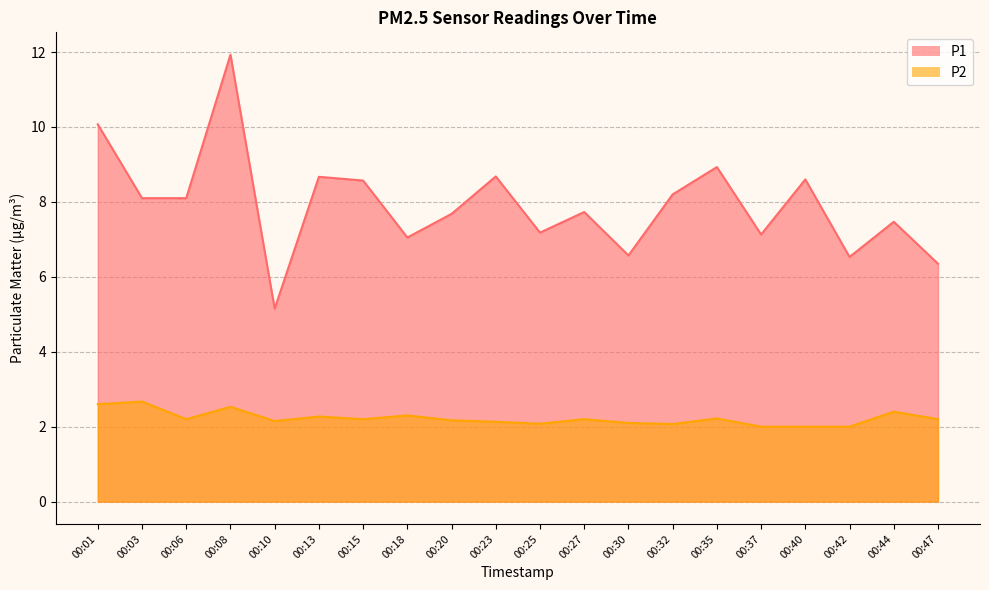

What is the spread (max minus min) of values at 00:47?

4.1